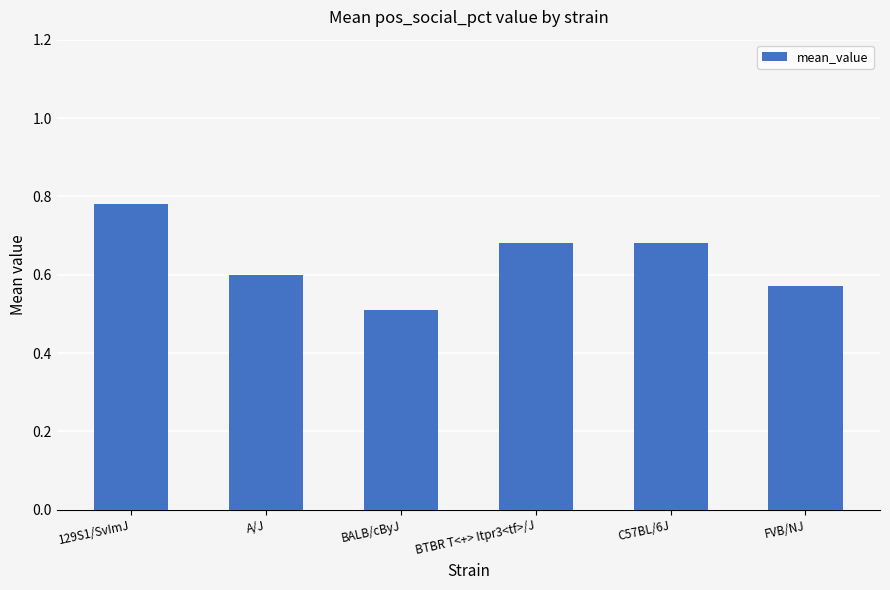

Which has a higher value, FVB/NJ or BALB/cByJ?

FVB/NJ